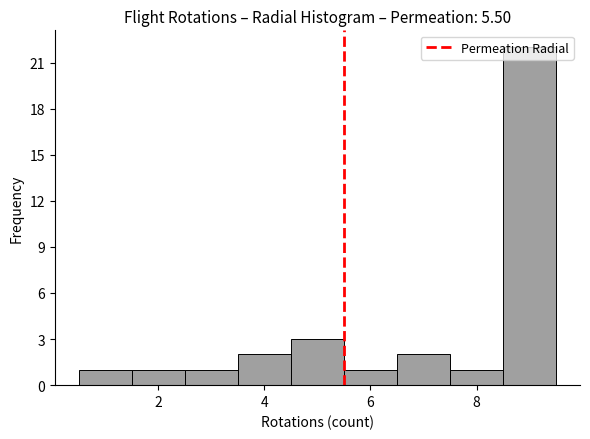

Over which range of the x-axis is the bar tallest?

8.5 to 9.5